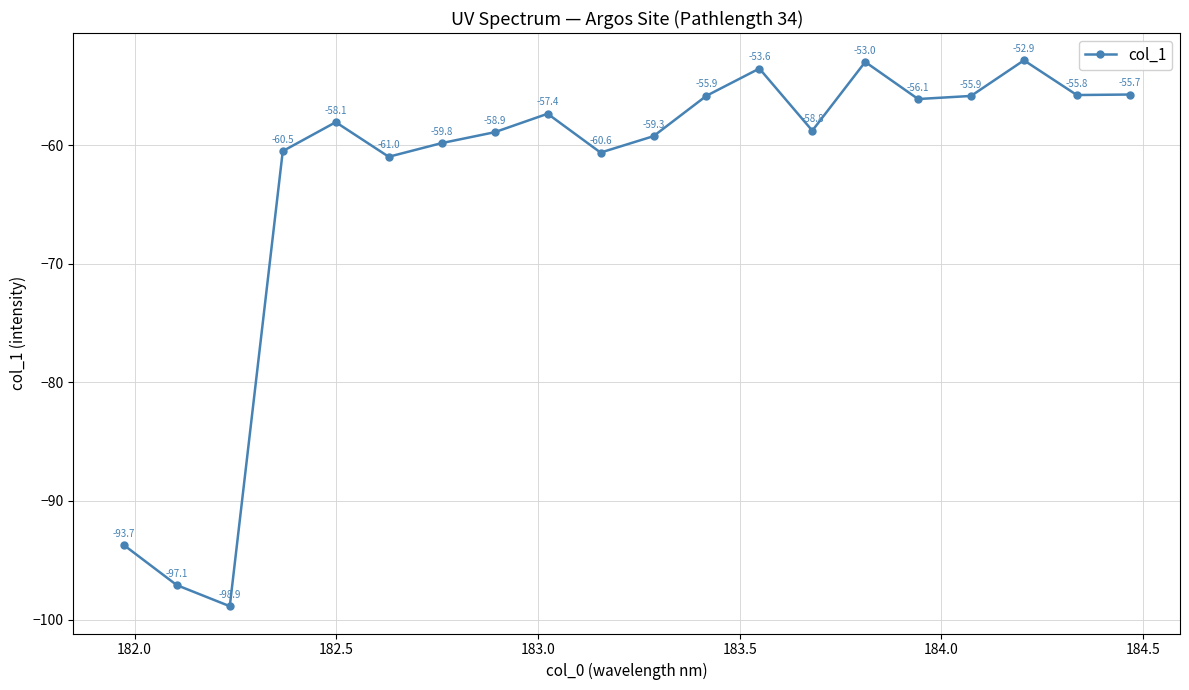

What is the smallest value displayed?

-98.9